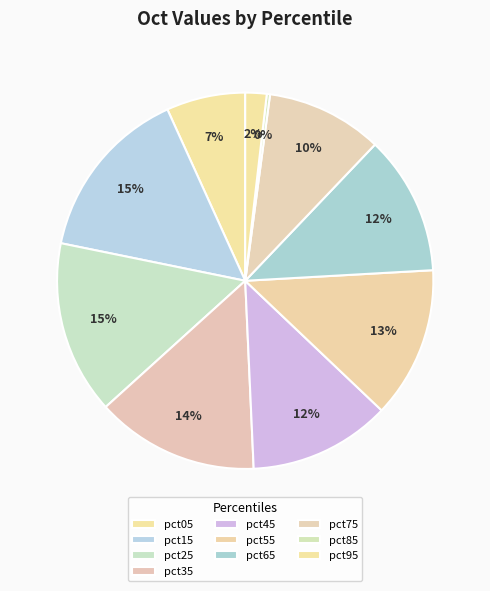

Count the number of slices in the pie.

10